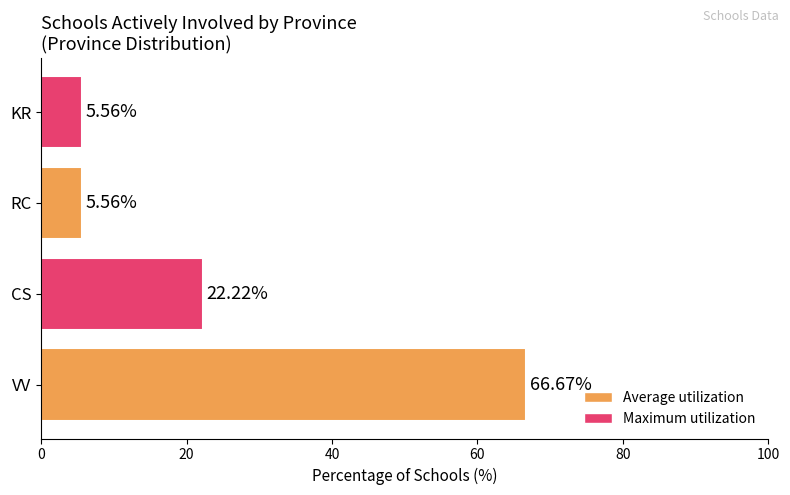

What is the average value?

25.0